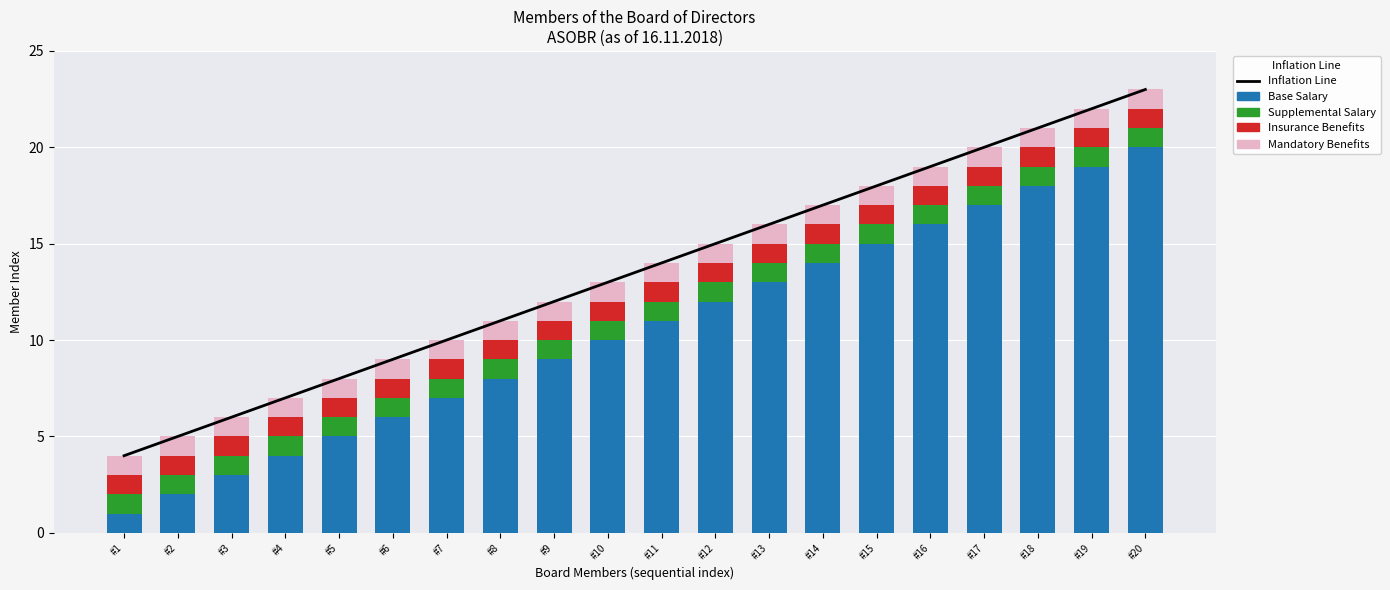

At how many categories does at least one series exceed 5?

18